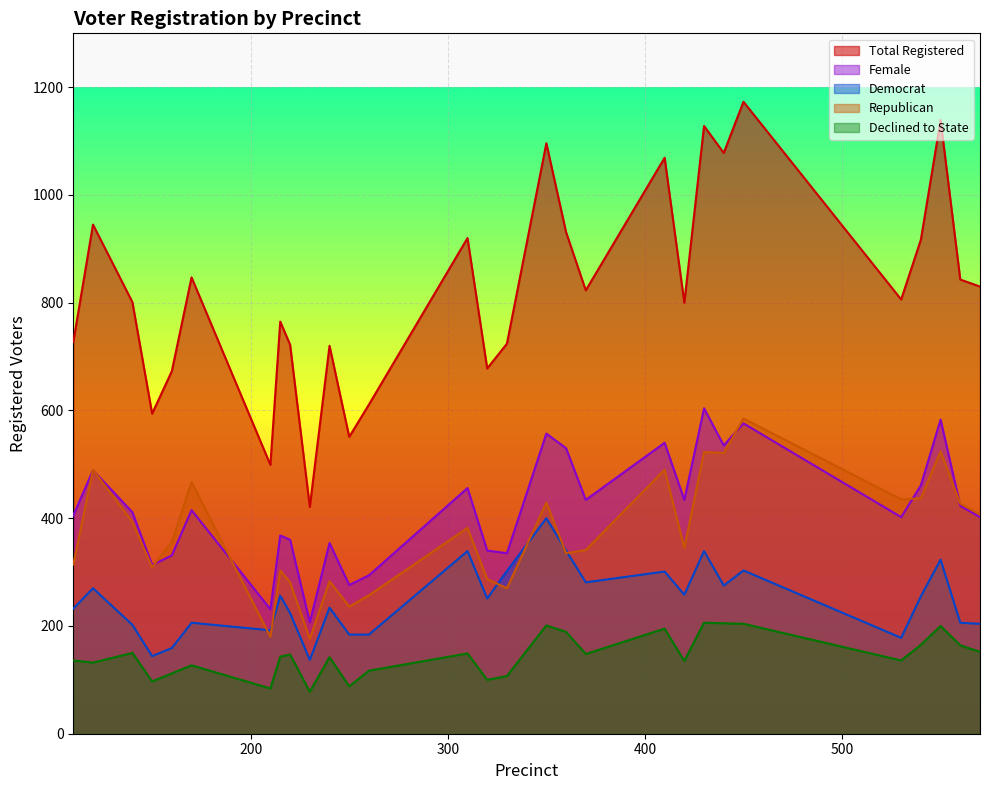

How many values in the female series exceed 411?

14